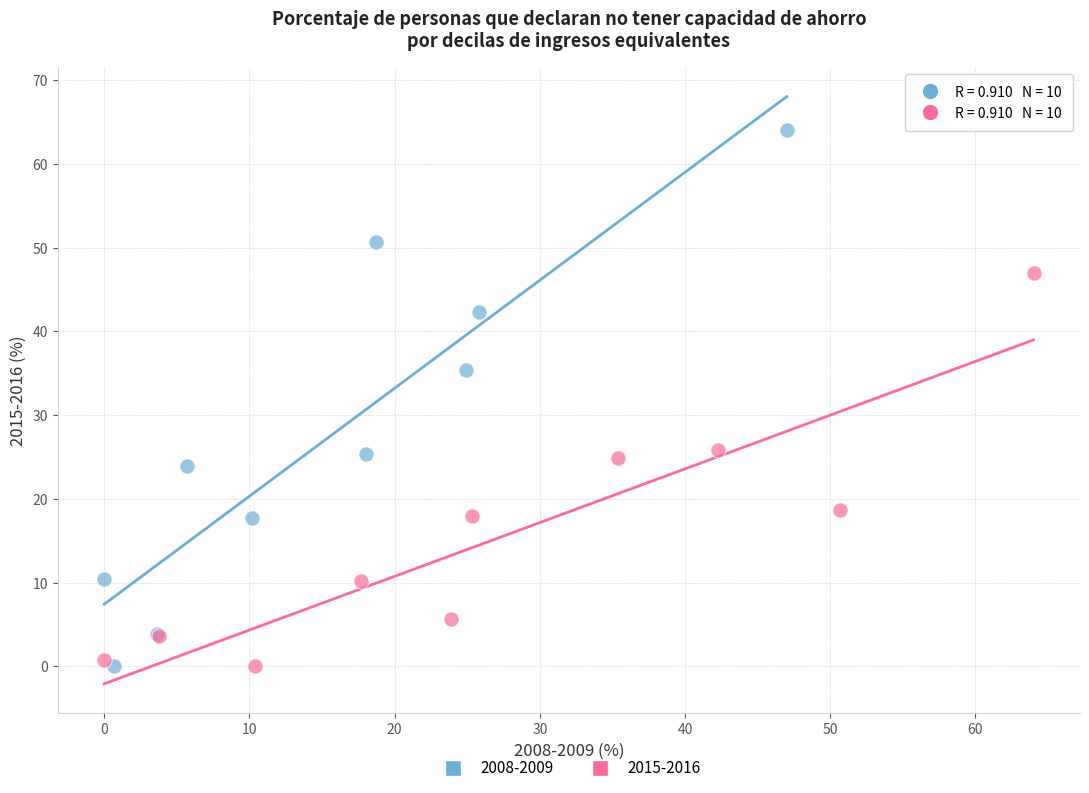

Which series has the widest spread of Y values?

2008-2009